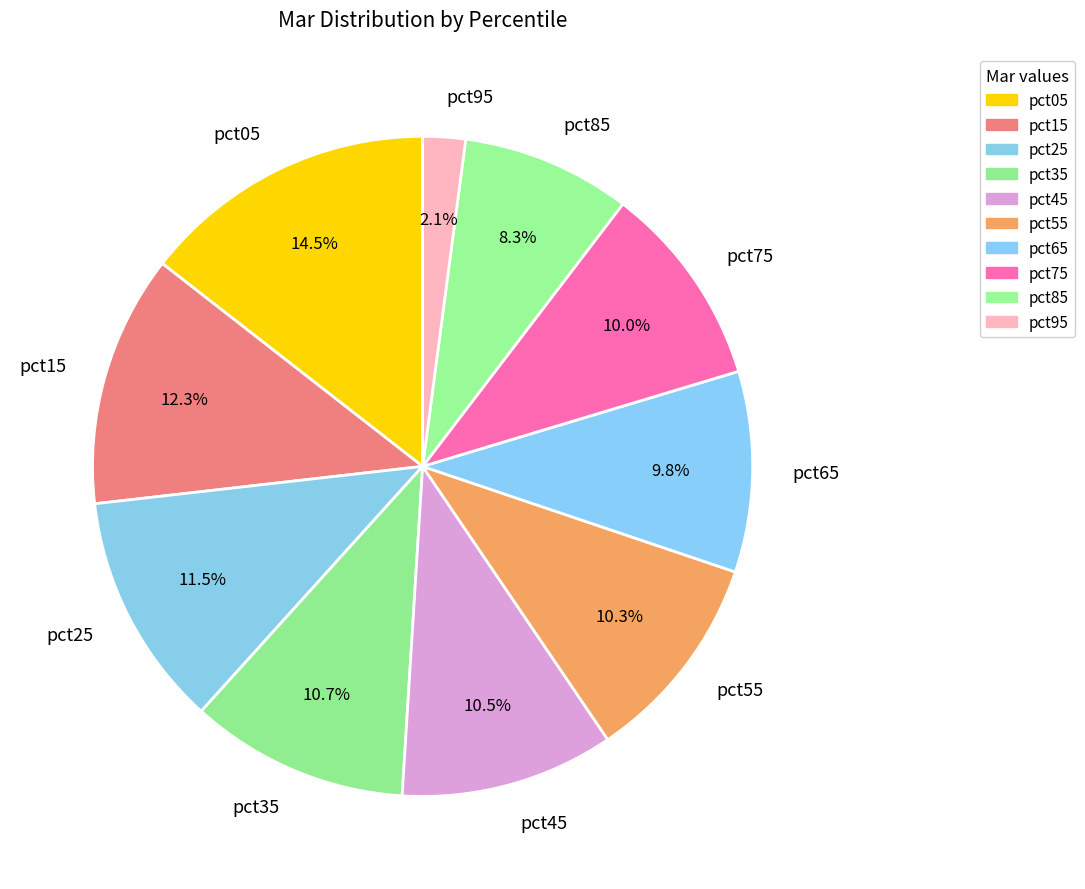

Combined, what portion of the pie is pct95 and pct45?

12.6%